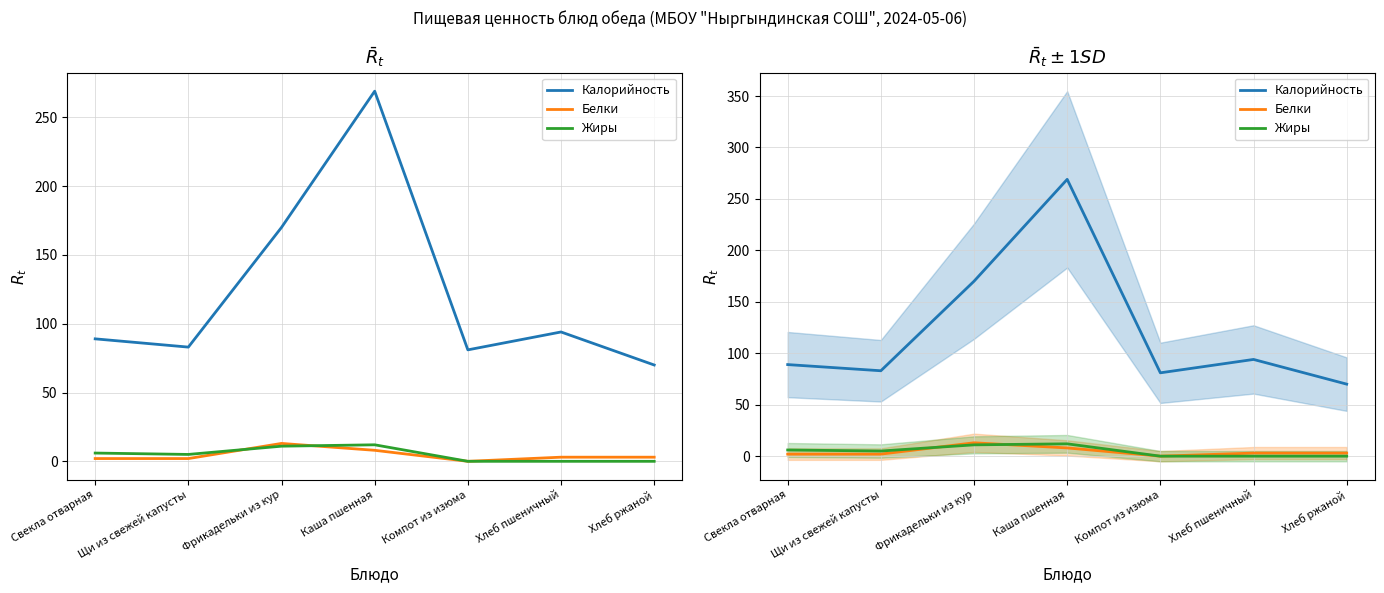

What is the label of the 2nd point from the left?

Щи из свежей капусты